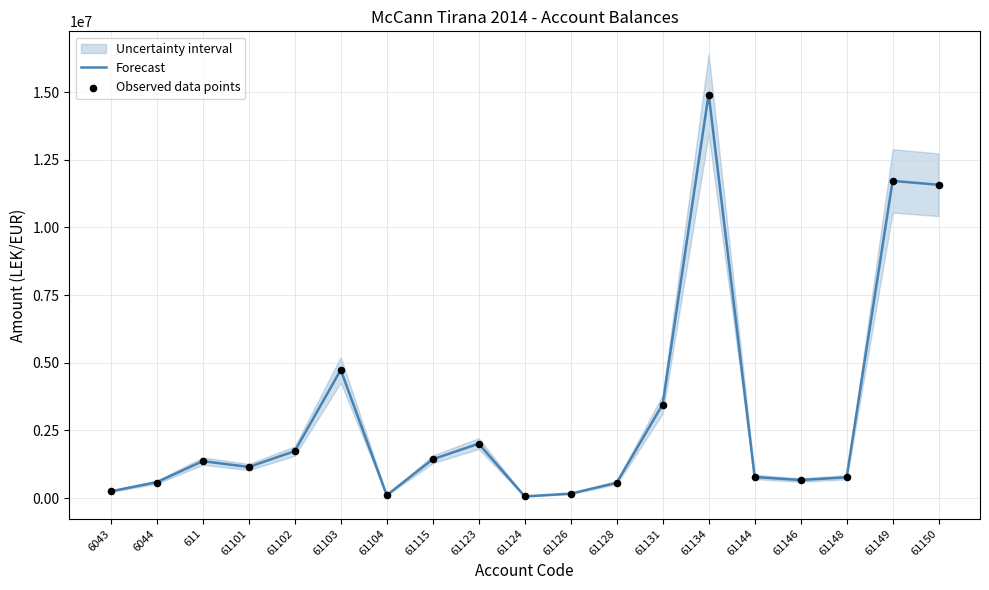

Which series has the widest spread of Y values?

Forecast